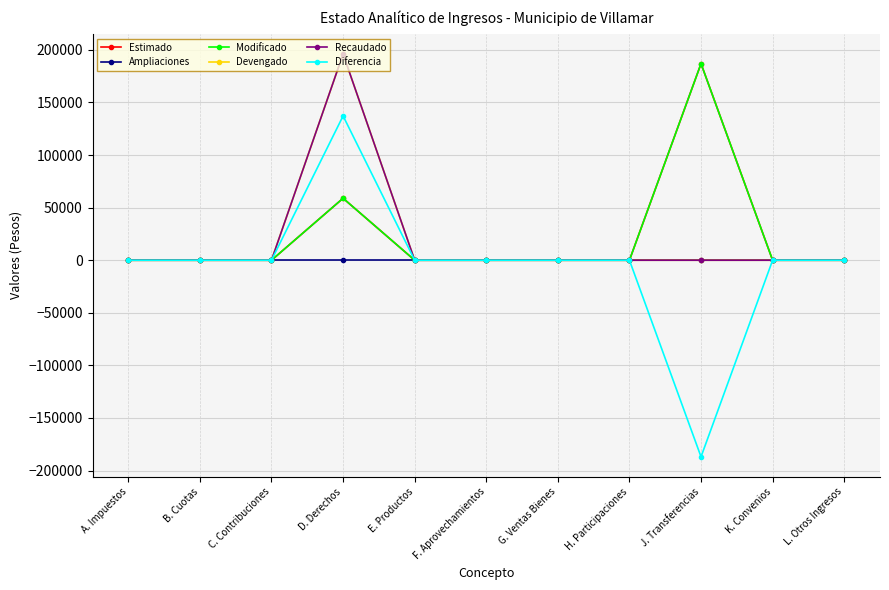

Does the chart have visible grid lines?

Yes